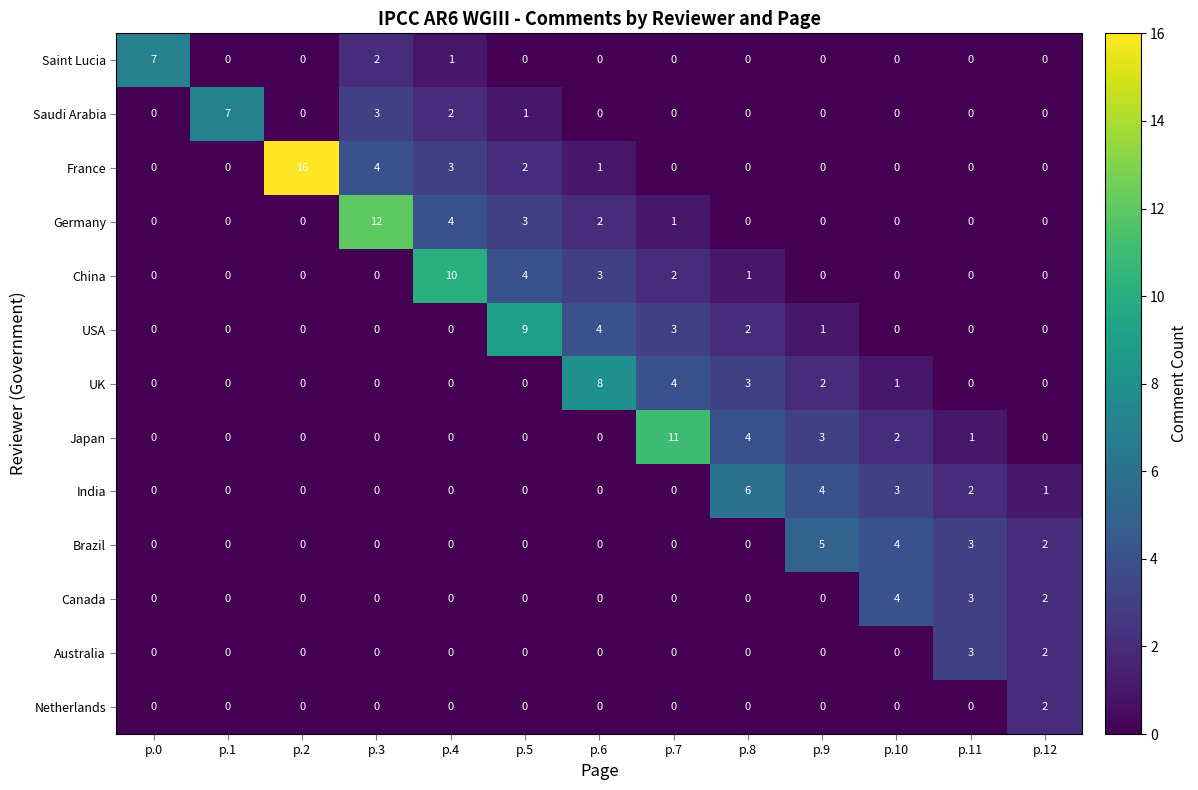

At which label is Saudi Arabia closest to 3?

p.3